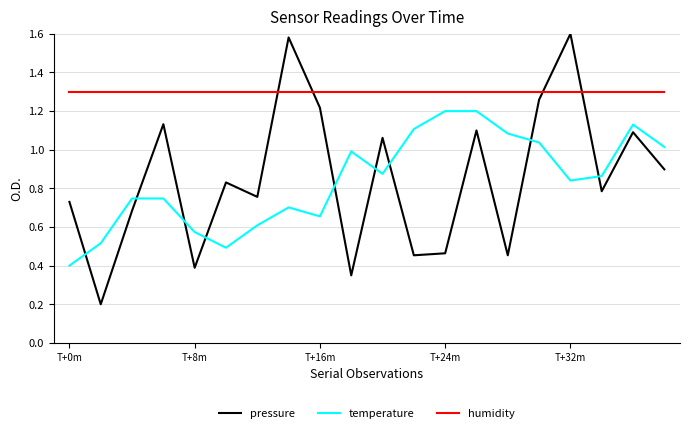

How many interior local valleys does the pressure series have?

7